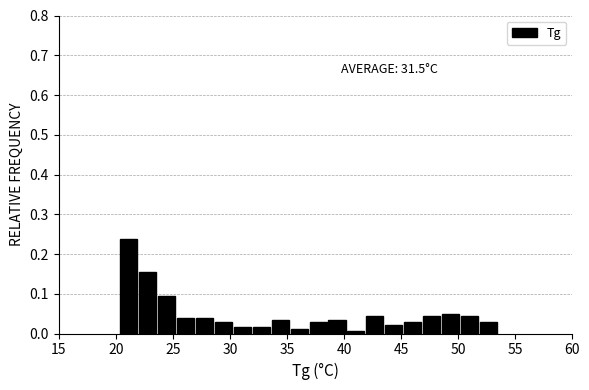

Around what value on the x-axis is the tallest bar? Give the approximate position of its centre, as read against the axis.

21.0